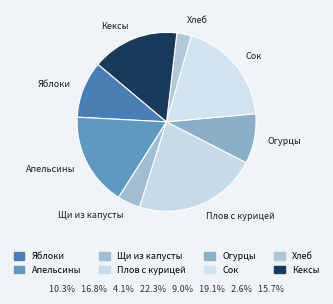

Is the sum of Сок and Щи из капусты greater than half?

No